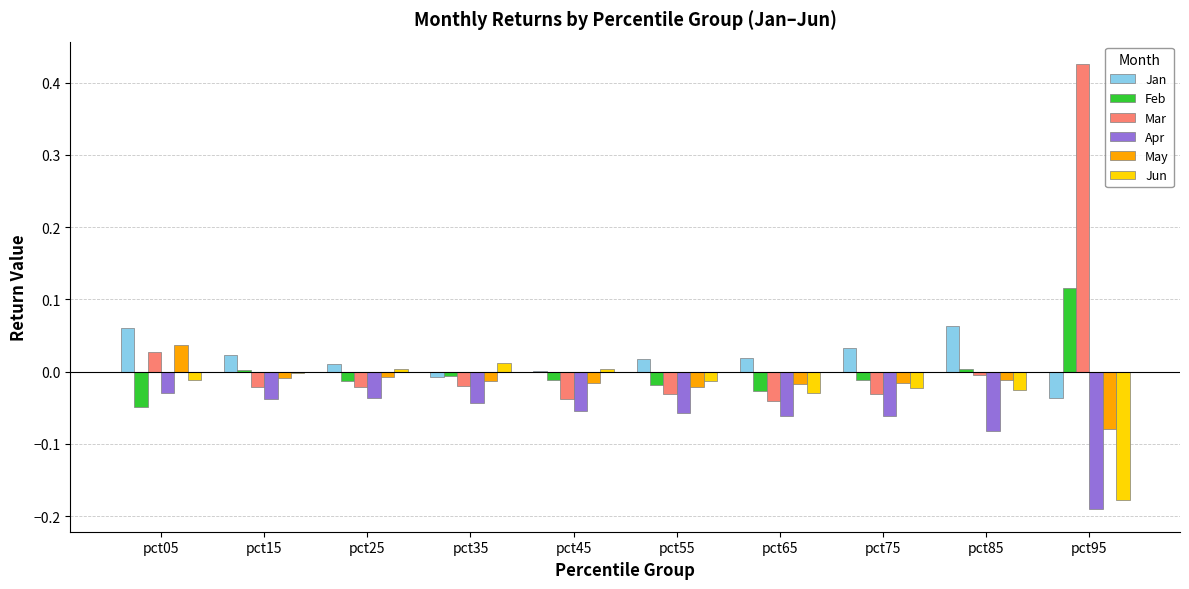

What is the spread (max minus min) of values at pct95?

0.6